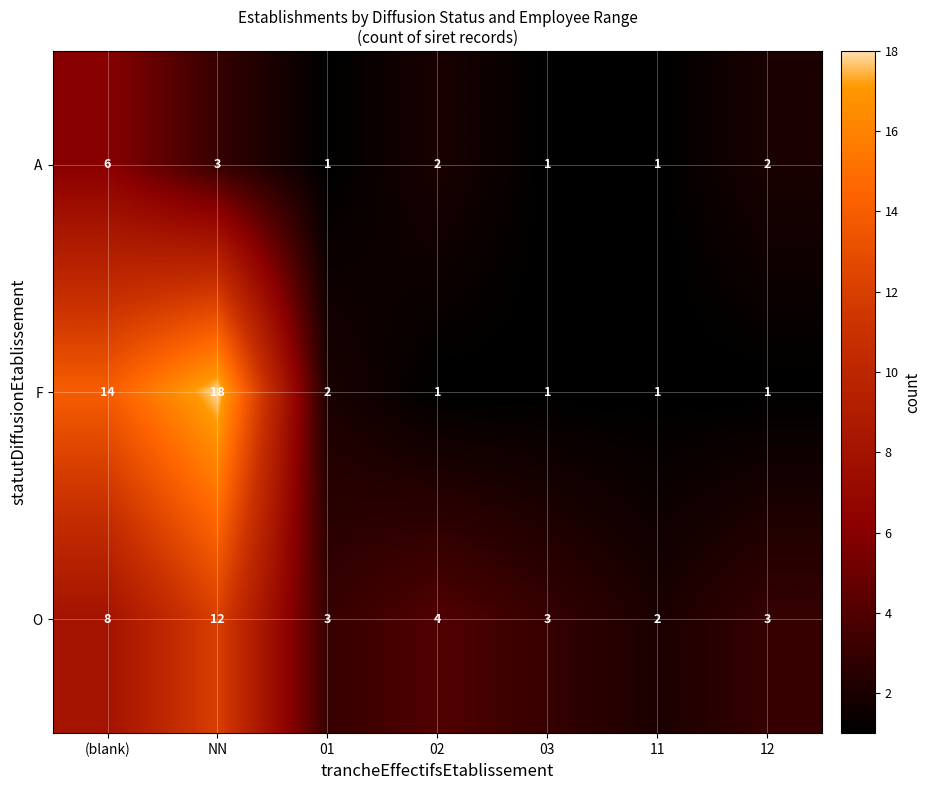

The A series shows 3 at NN. True or false?

True